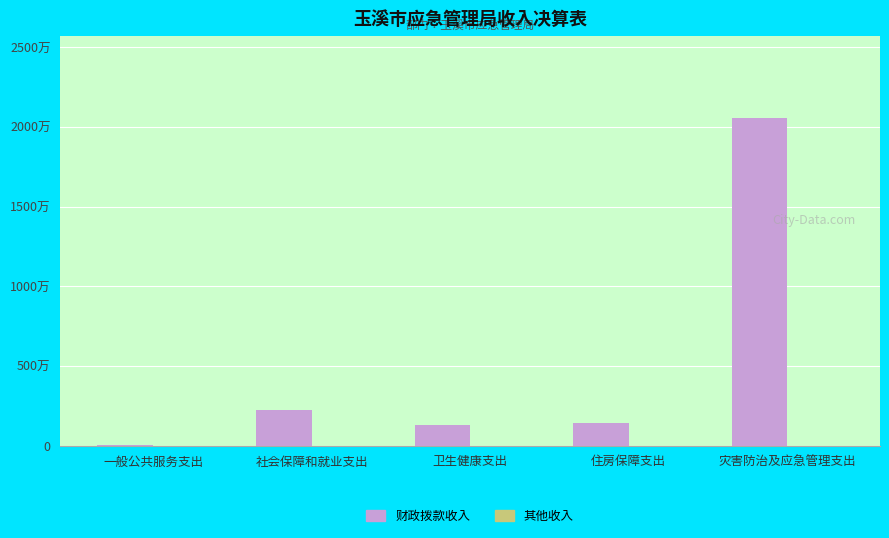

What is the label of the 3rd bar from the left?

卫生健康支出